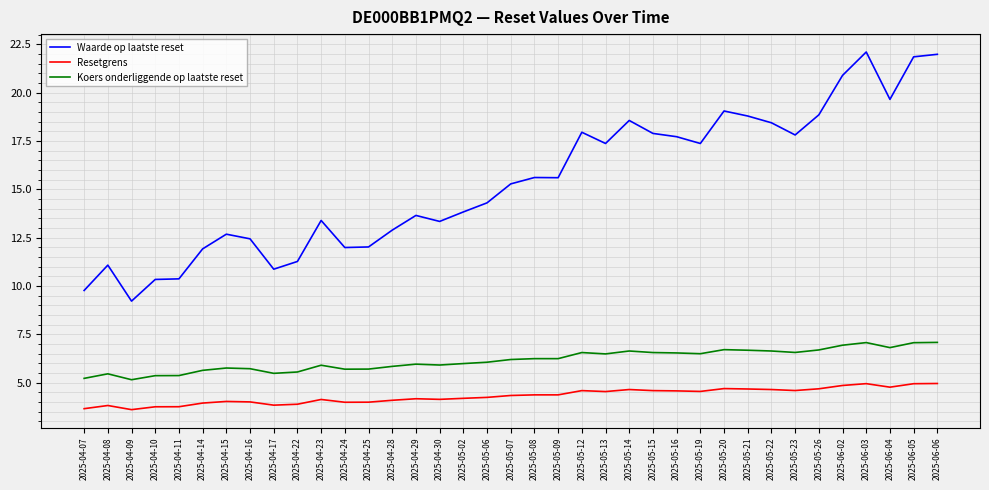

True or false: Koers onderliggende op laatste reset and Waarde op laatste reset cross at least once.

False